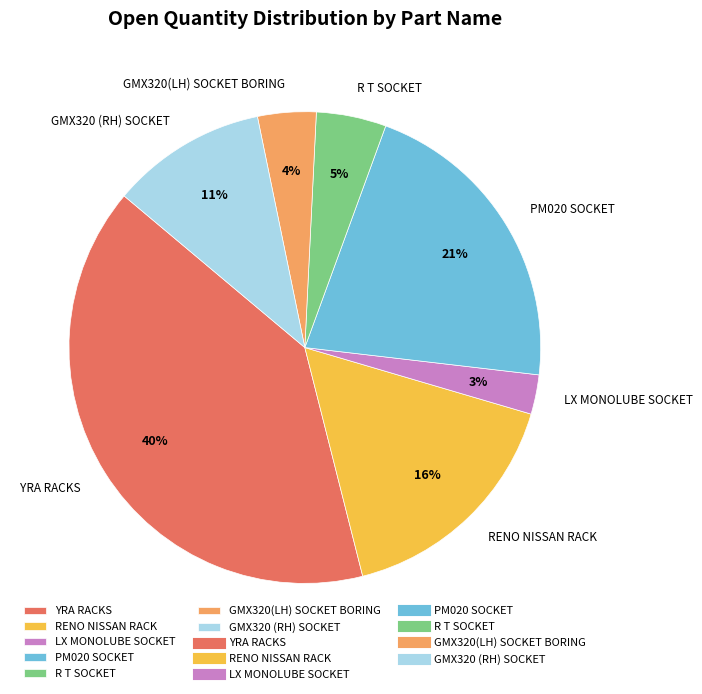

To the nearest percent, what is the combined percentage of GMX320(LH) SOCKET BORING and GMX320 (RH) SOCKET?

15%